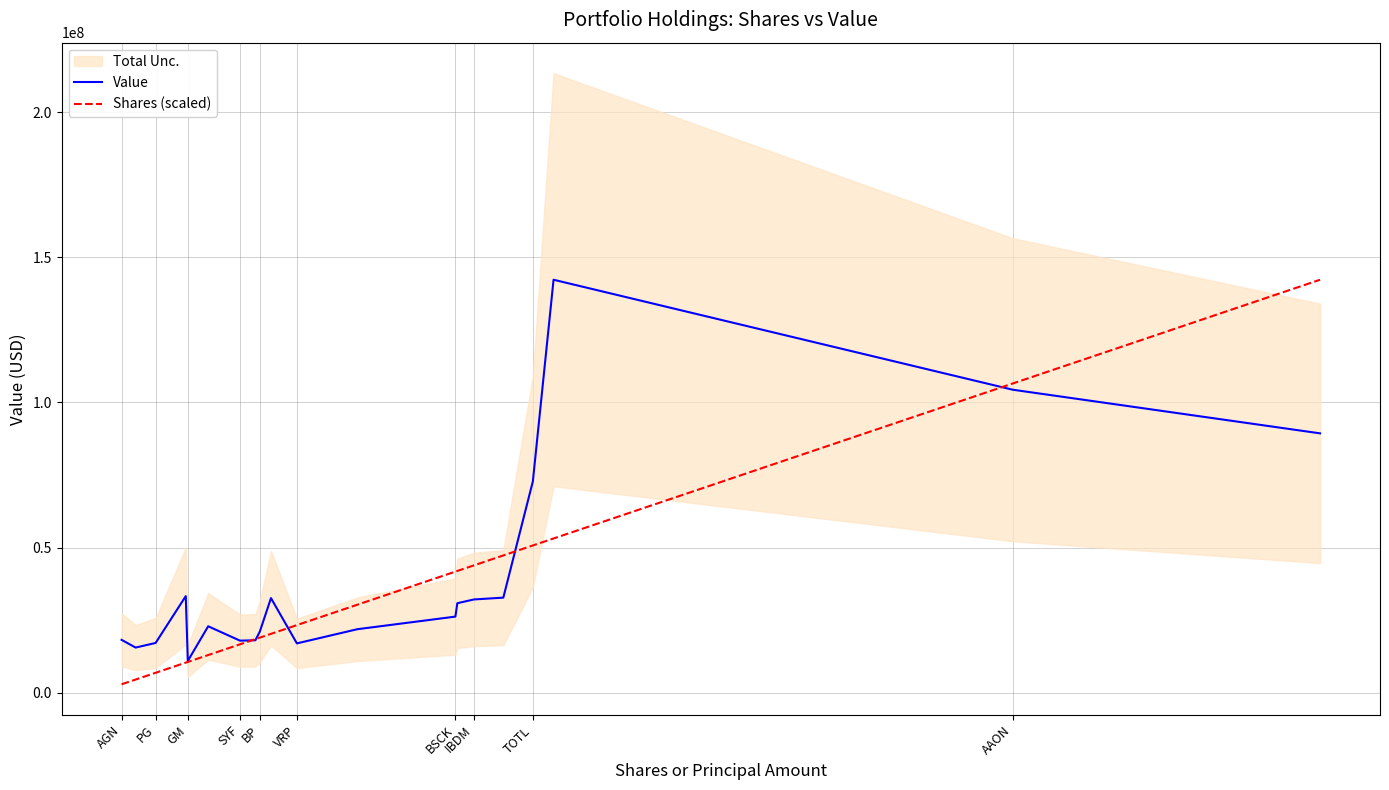

True or false: Value has a value of 18215324.4 at GM.

False